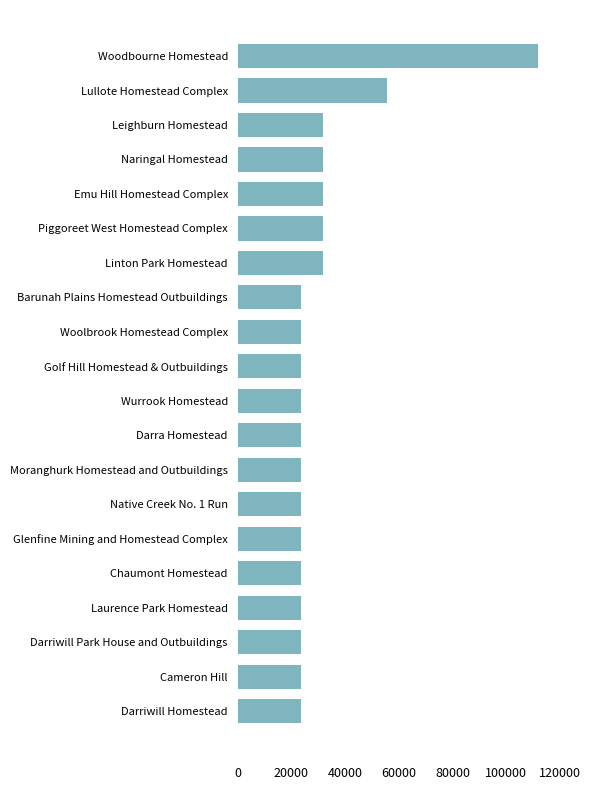

Where is the data nearest to the value 67646?

Lullote Homestead Complex